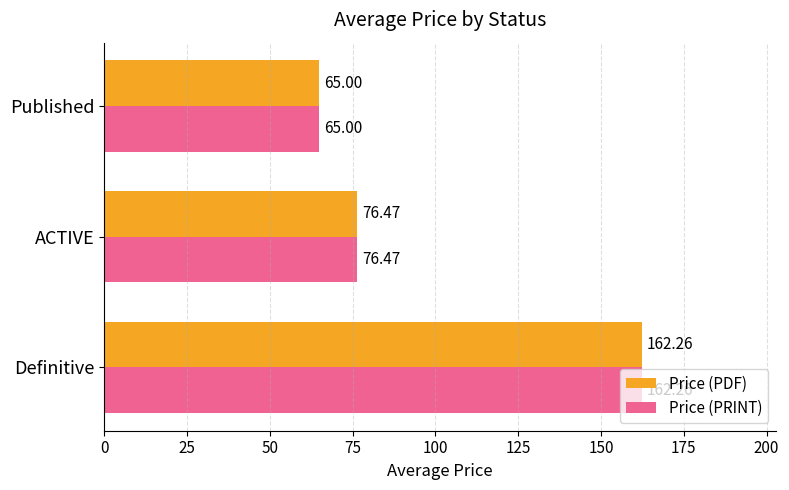

What is the highest value of the Price (PDF) series?

162.3